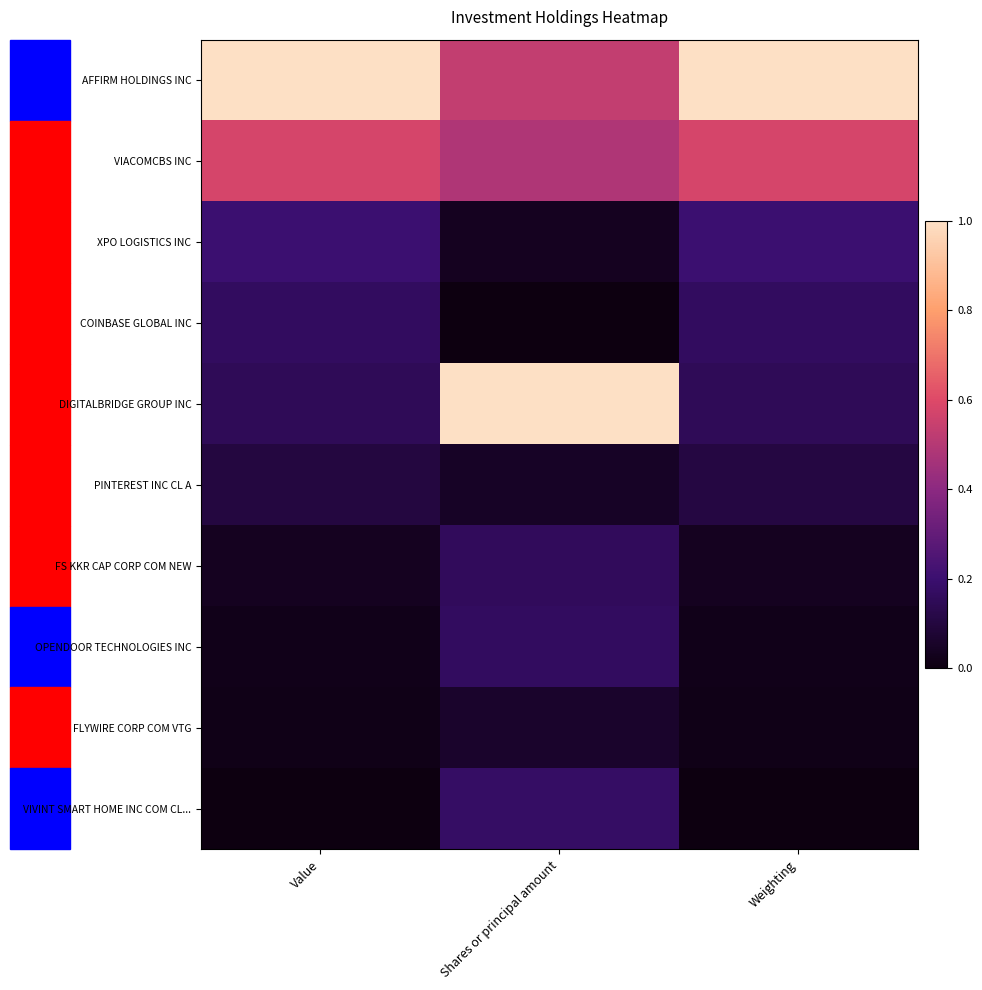

Reading left to right, list all the values displayed in this chart.

AFFIRM HOLDINGS INC: Value=1.0	Shares or principal amount=0.5	Weighting=1.0
VIACOMCBS INC: Value=0.6	Shares or principal amount=0.5	Weighting=0.6
XPO LOGISTICS INC: Value=0.2	Shares or principal amount=0.0	Weighting=0.2
COINBASE GLOBAL INC: Value=0.2	Shares or principal amount=0.0	Weighting=0.2
DIGITALBRIDGE GROUP INC: Value=0.2	Shares or principal amount=1.0	Weighting=0.2
PINTEREST INC CL A: Value=0.1	Shares or principal amount=0.0	Weighting=0.1
FS KKR CAP CORP COM NEW: Value=0.0	Shares or principal amount=0.2	Weighting=0.0
OPENDOOR TECHNOLOGIES INC: Value=0.0	Shares or principal amount=0.2	Weighting=0.0
FLYWIRE CORP COM VTG: Value=0.0	Shares or principal amount=0.1	Weighting=0.0
VIVINT SMART HOME INC COM CL...: Value=0.0	Shares or principal amount=0.2	Weighting=0.0